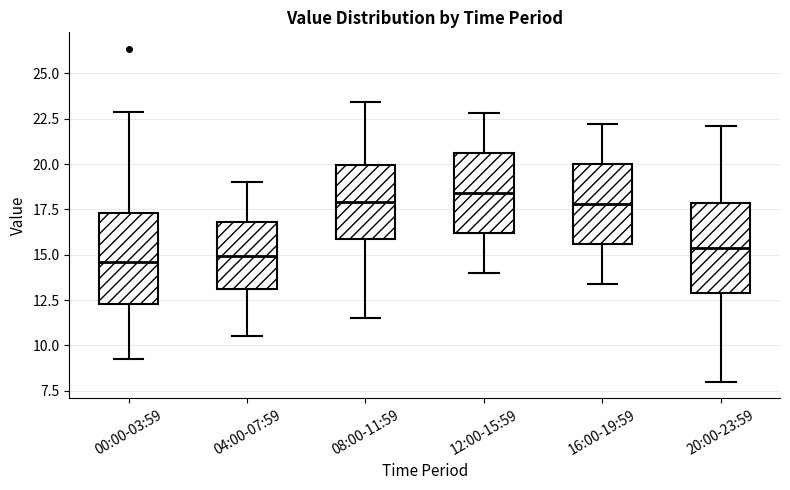

Reading left to right, read every box against the y-axis: the position of its median line, the range the box covers, and the ends of its whiskers. The values are not printed on the chart, so give them approximately, as read against the axis.

00:00-03:59: median 14.5, box 12.5 to 17.5, whiskers 9.0 to 23.0
04:00-07:59: median 15.0, box 13.0 to 17.0, whiskers 10.5 to 19.0
08:00-11:59: median 18.0, box 16.0 to 20.0, whiskers 11.5 to 23.5
12:00-15:59: median 18.5, box 16.0 to 20.5, whiskers 14.0 to 23.0
16:00-19:59: median 18.0, box 15.5 to 20.0, whiskers 13.5 to 22.0
20:00-23:59: median 15.5, box 13.0 to 18.0, whiskers 8.0 to 22.0